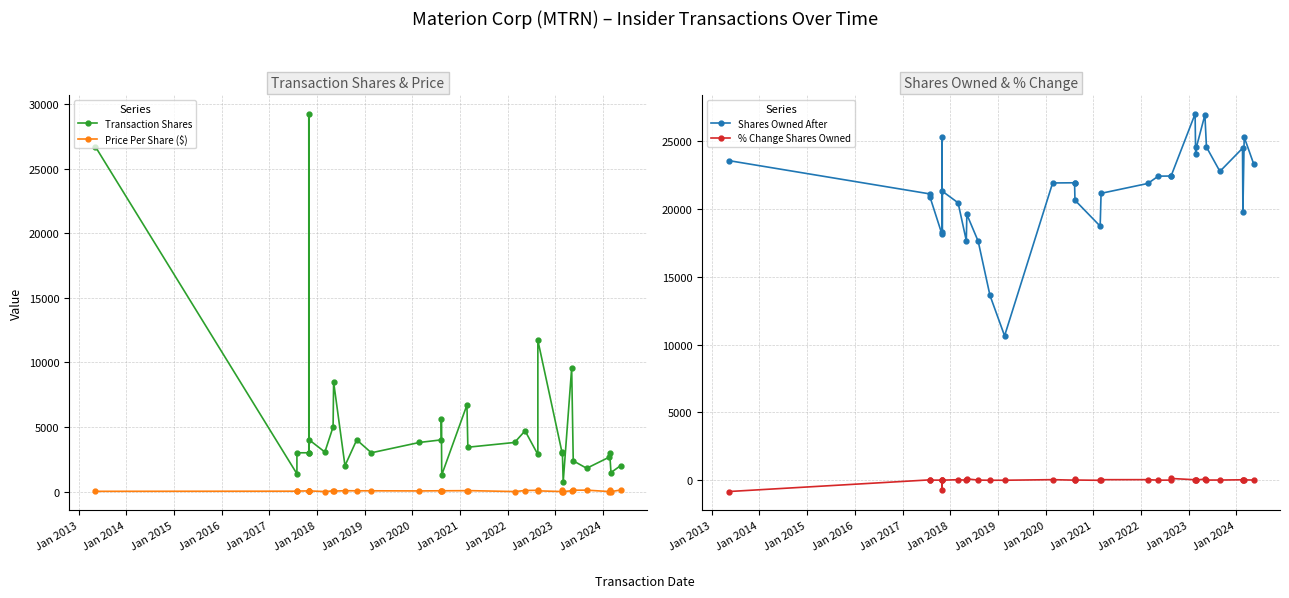

Which series has the largest range (max minus min)?

Transaction Shares